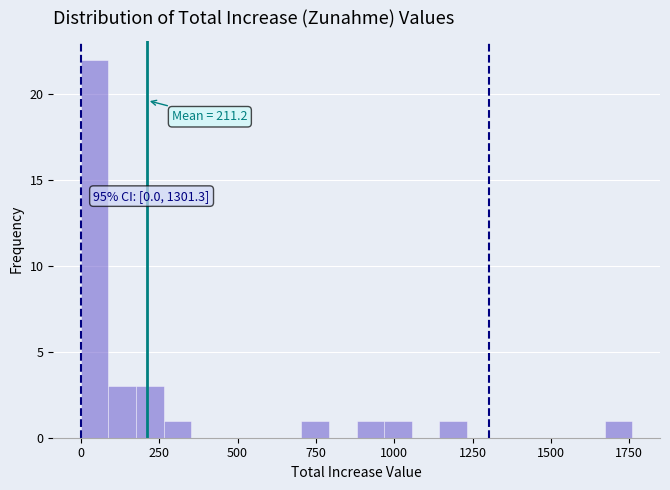

Read against the x-axis, roughly where is the centre of the tallest bar?

50